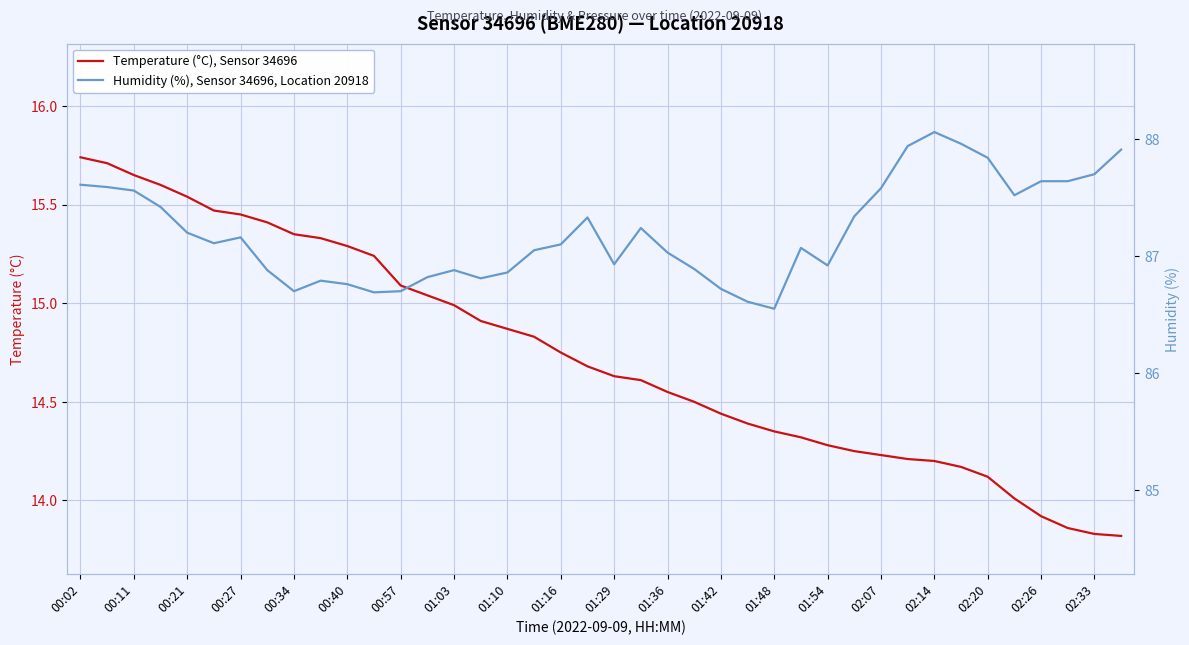

The value of Temperature (°C), Sensor 34696 at 02:20 is 21.7. True or false?

False